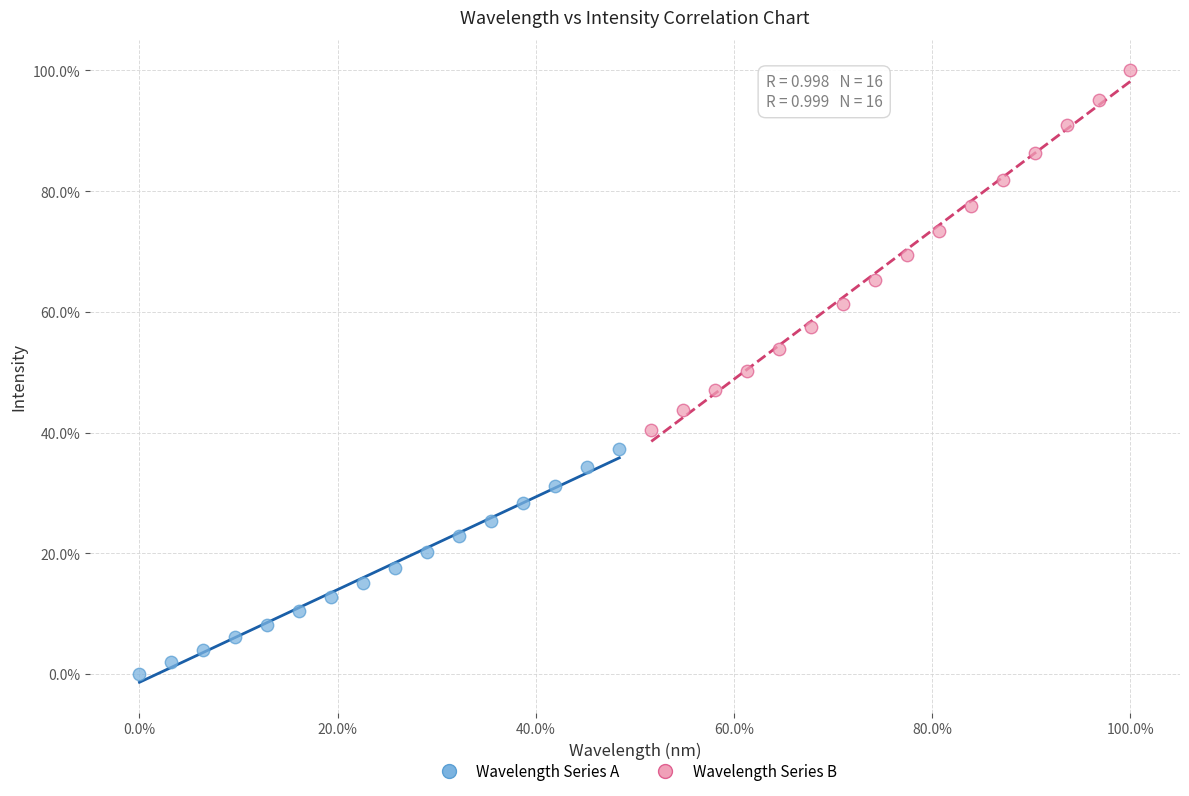

What are all the series names shown in the legend?

Wavelength Series A, Wavelength Series B